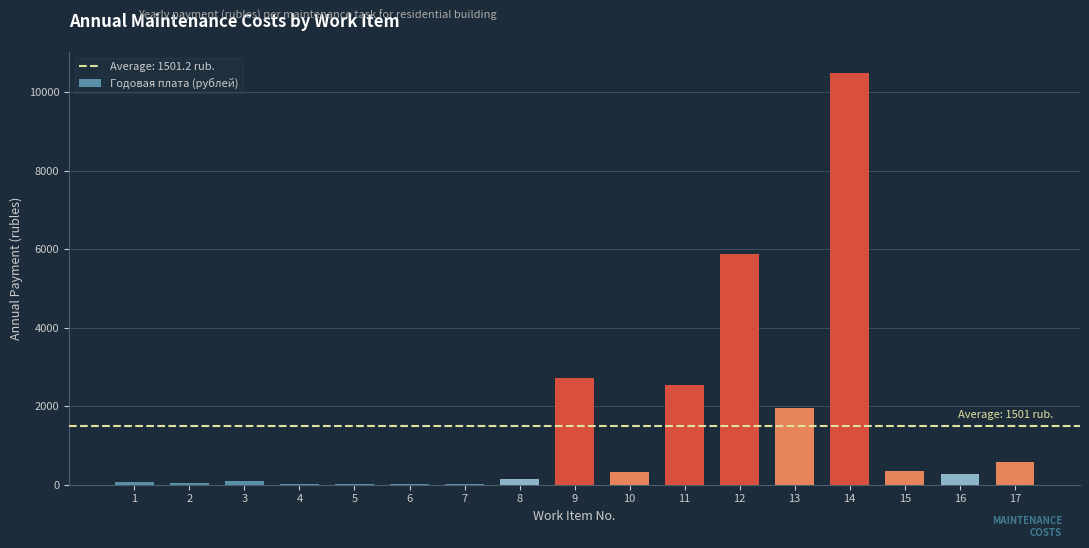

What is the sum of the values at 13 and 12?

7834.4